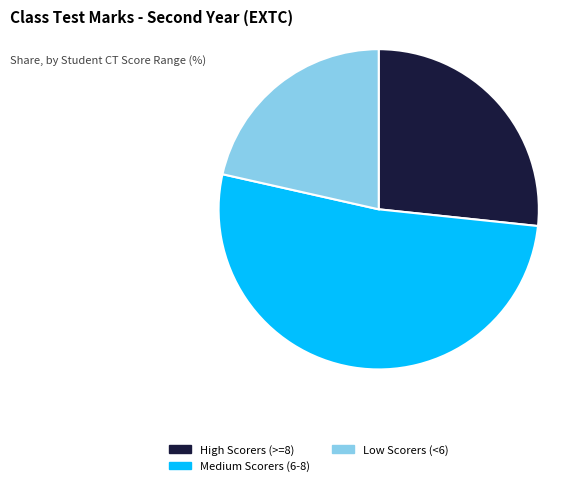

Rank the categories by value from highest to lowest.

Medium Scorers (6-8), High Scorers (>=8), Low Scorers (<6)